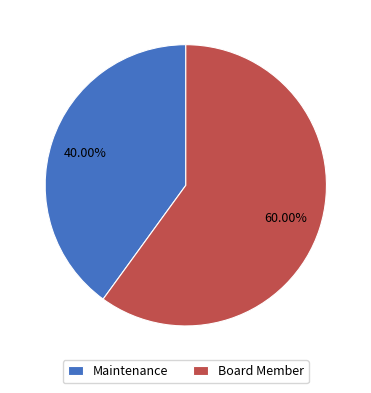

Which slice represents more than half of the pie?

Board Member